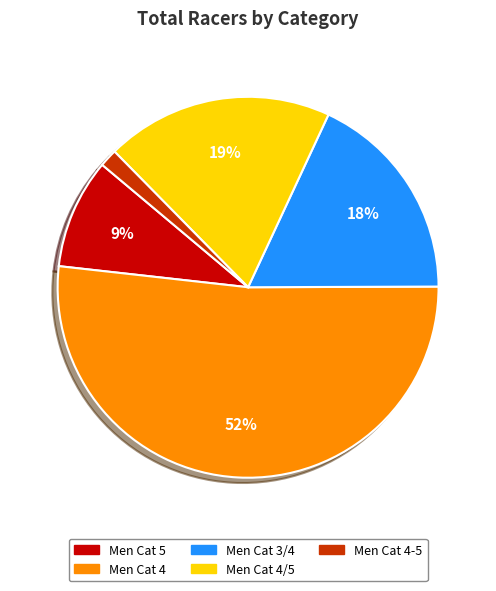

Is there a majority slice in this chart?

Yes